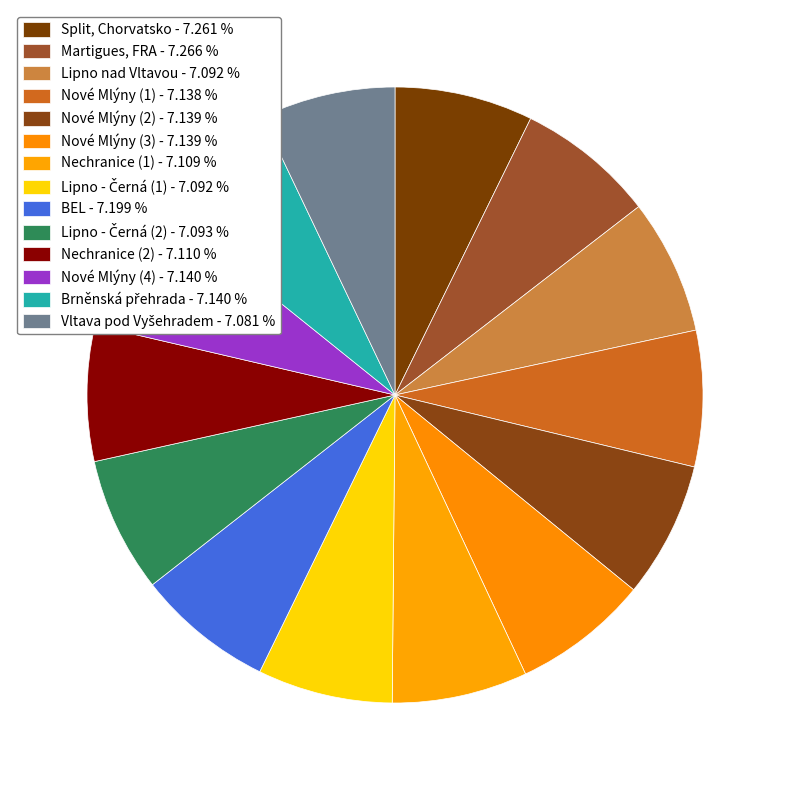

What is the largest slice in the pie chart?

Martigues, FRA